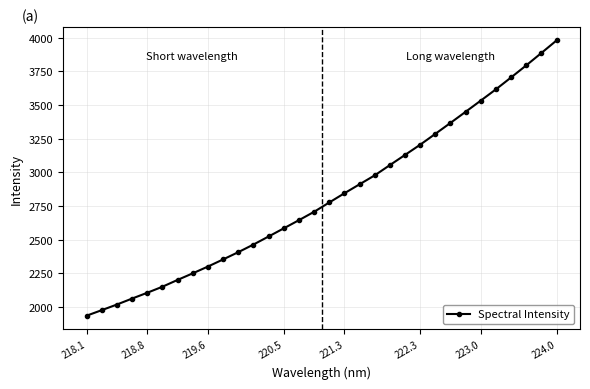

What is the difference between the maximum and minimum values?

2045.1